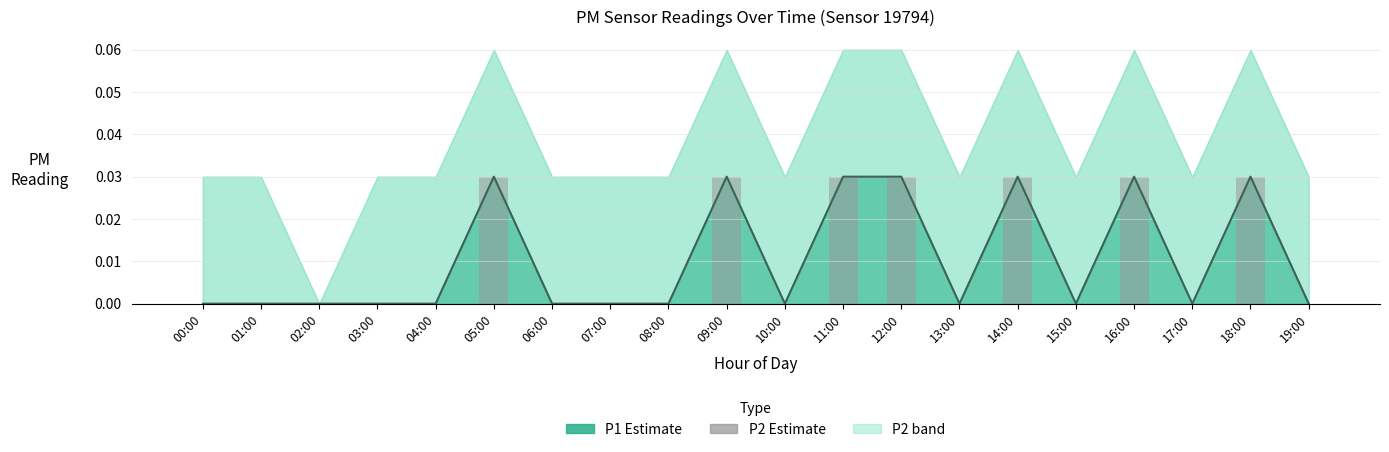

How many positive values are there?

7